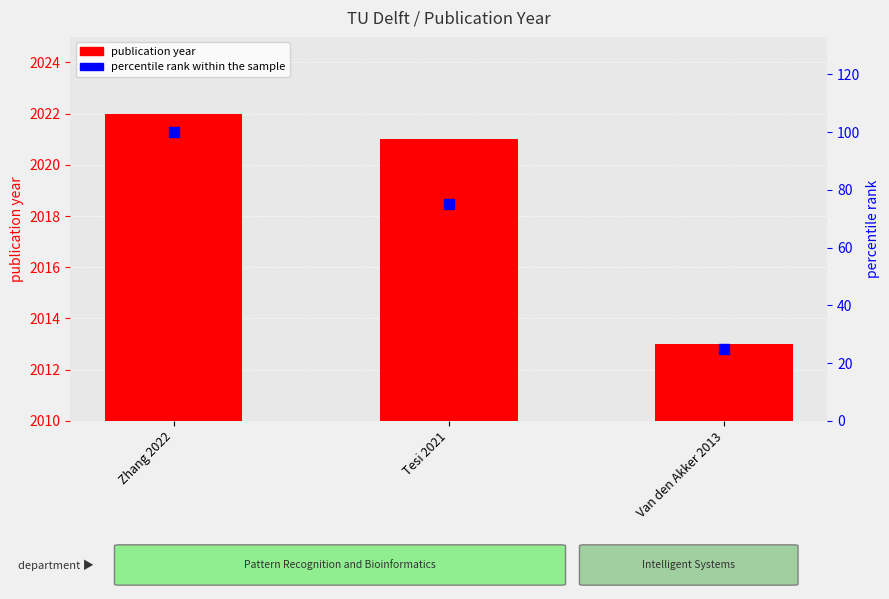

What are all the series names shown in the legend?

publication year, percentile rank within the sample